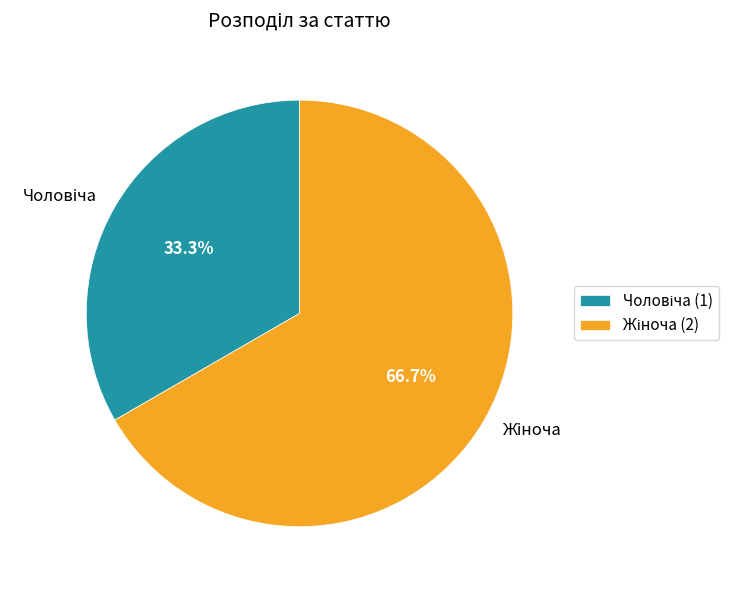

Does any single category account for the majority?

Yes